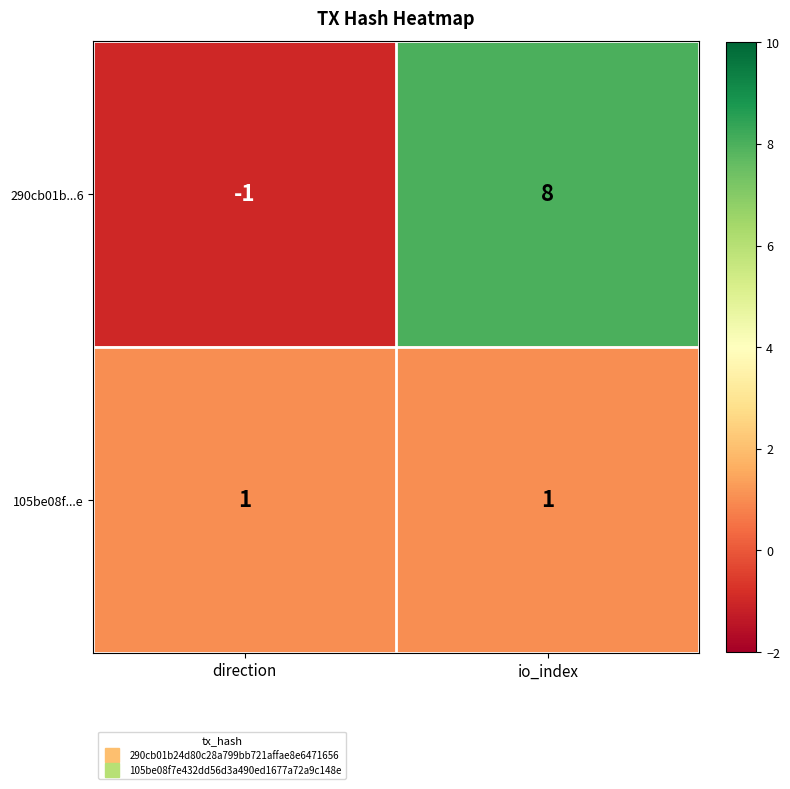

At how many categories does at least one series exceed 2?

1